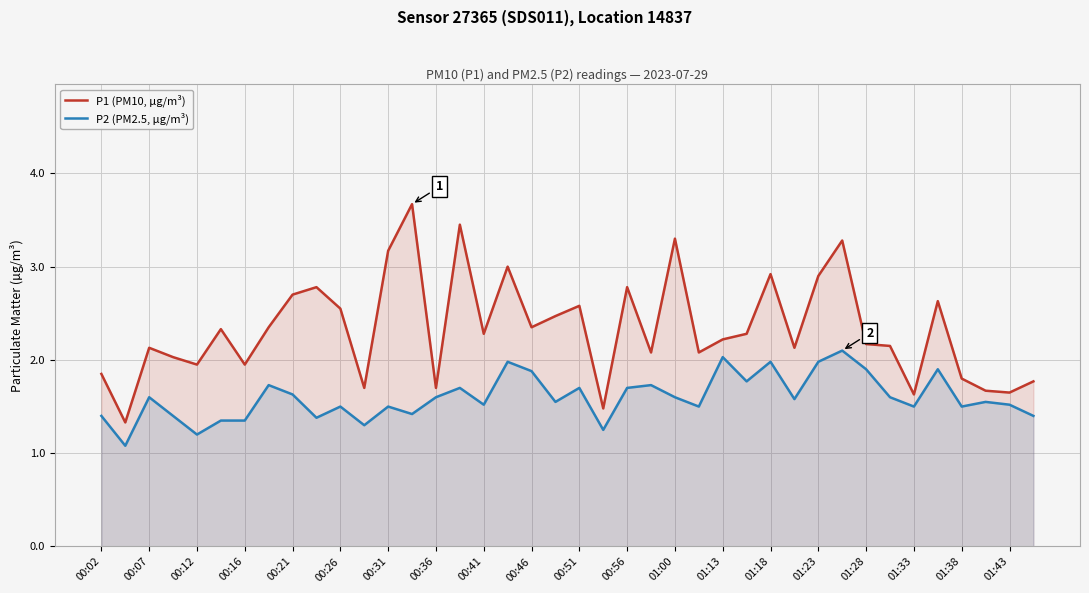

Between 00:21 and 00:41, which series saw the biggest shift?

P1 (PM10, µg/m³)